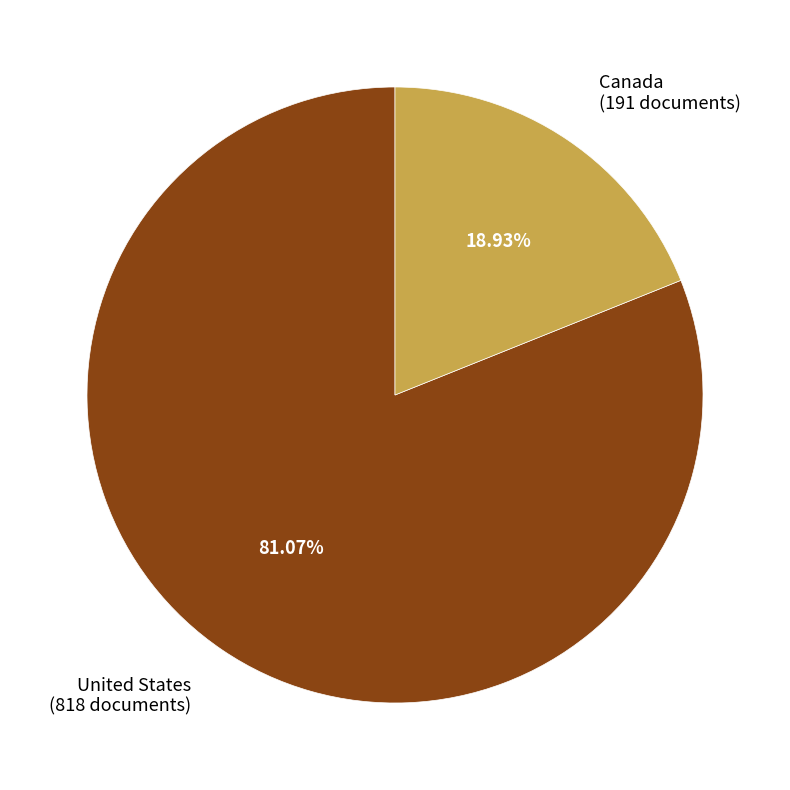

To the nearest percent, what is the difference between the largest and smallest slice percentages?

62%